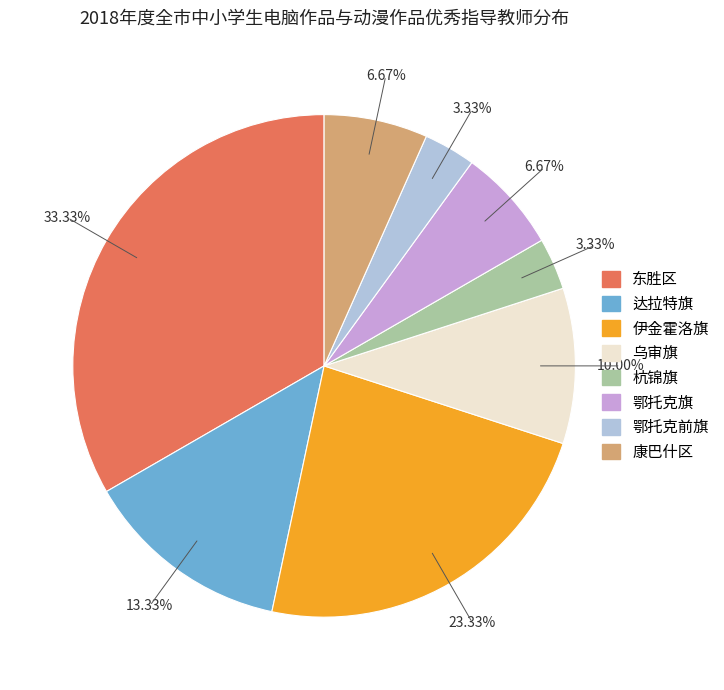

To the nearest percent, what is the difference between the largest and smallest slice percentages?

30%